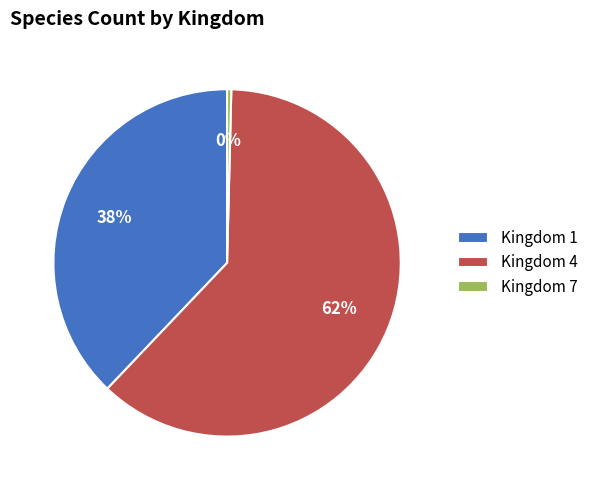

Which category has the smallest portion of the pie?

Kingdom 7